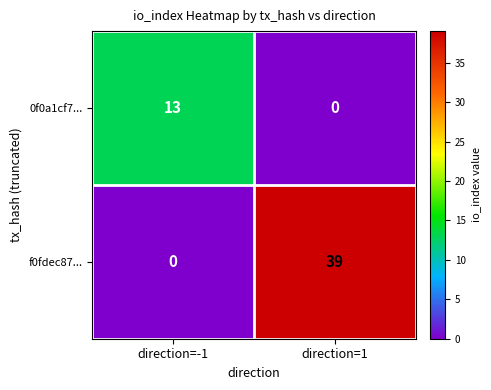

Rank the series by their maximum value, from lowest to highest.

0f0a1cf7..., f0fdec87...